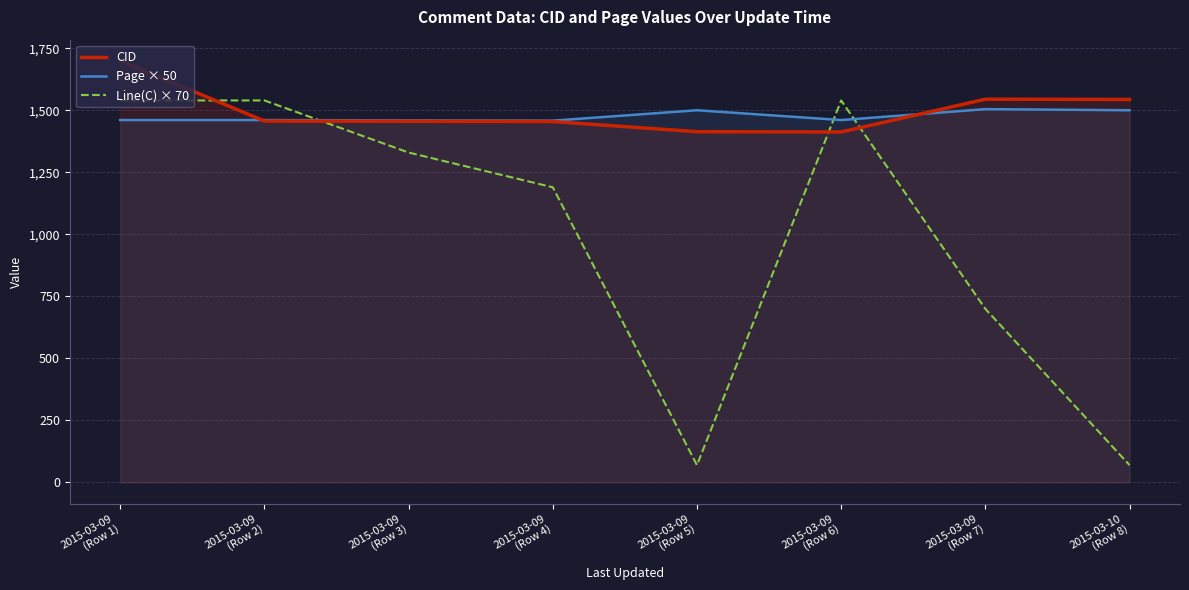

What position from the left is 2015-03-10
(Row 8)?

8